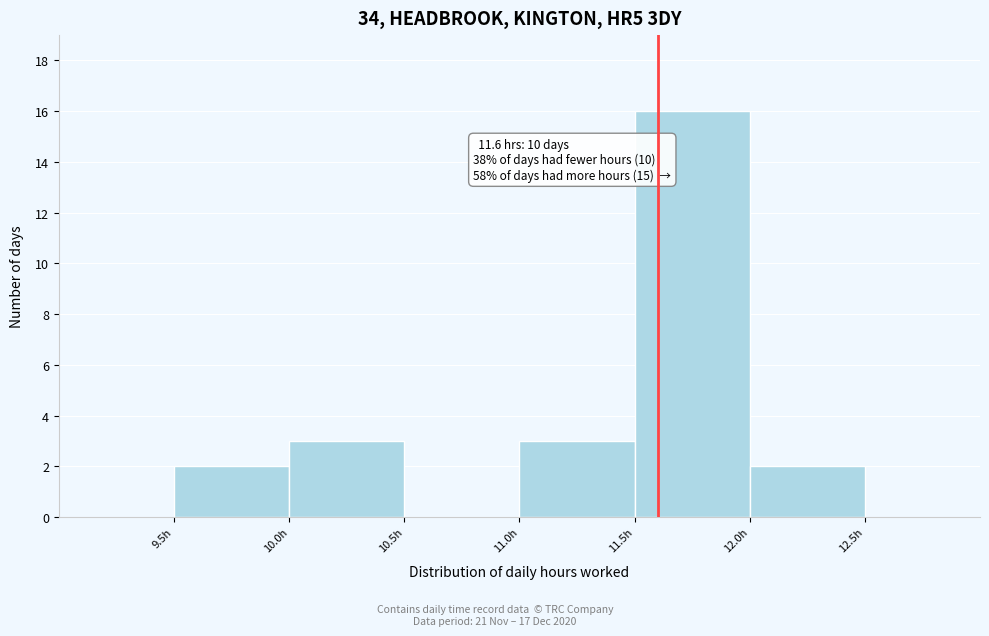

Which range on the x-axis has the tallest bar?

11.5 to 12.0